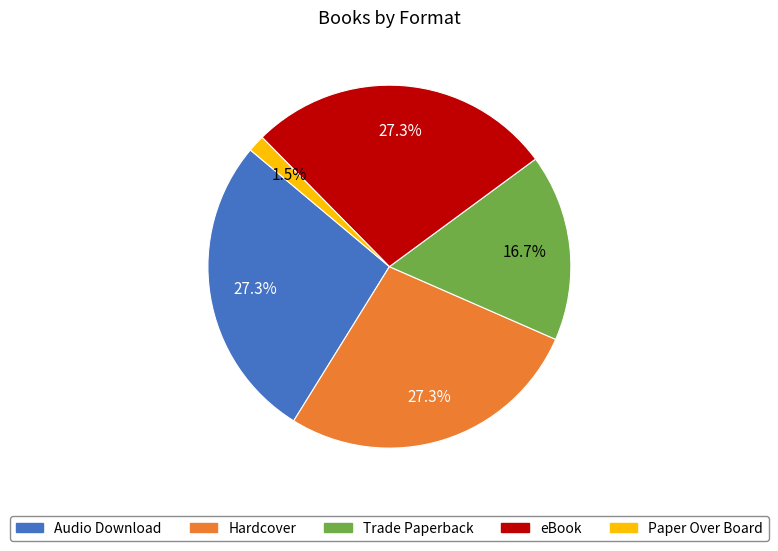

To the nearest percent, what portion does Hardcover represent?

27%